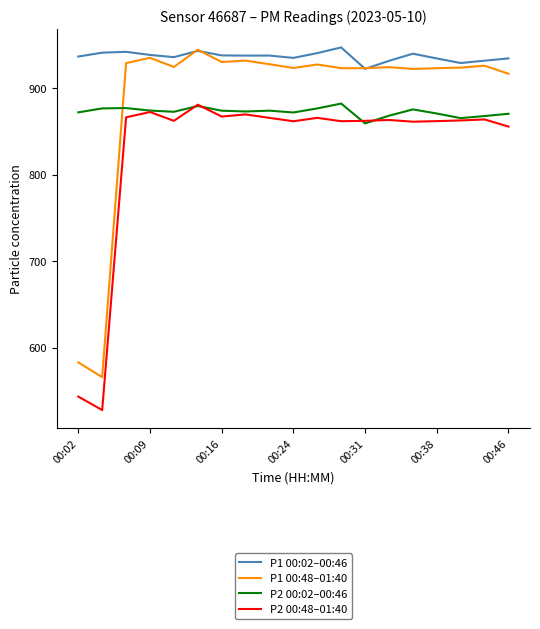

What is the difference between the second highest and second lowest values in the P1 00:48–01:40 series?

352.0